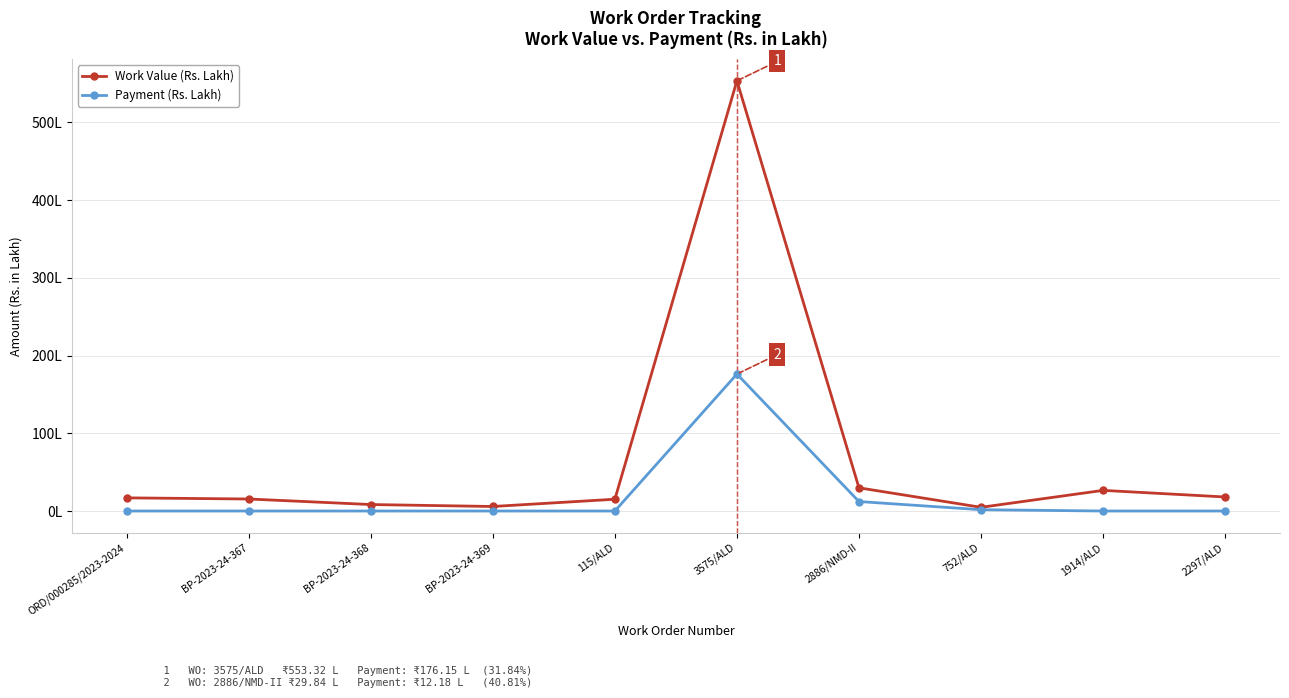

Is this an area chart (filled region under the line)?

No